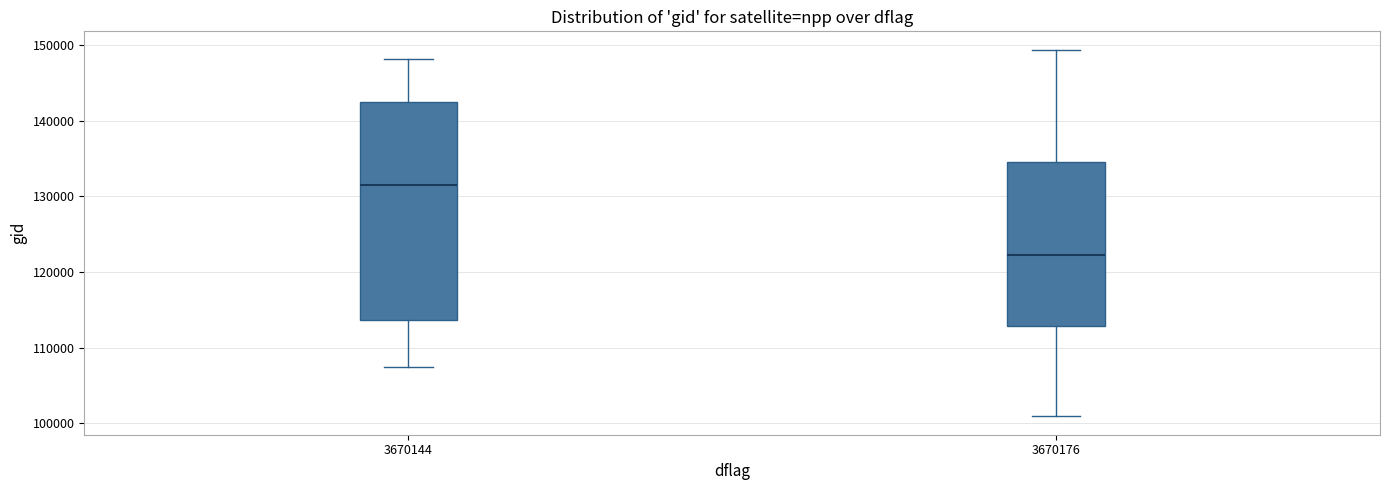

Which box's median line is the lowest?

3670176